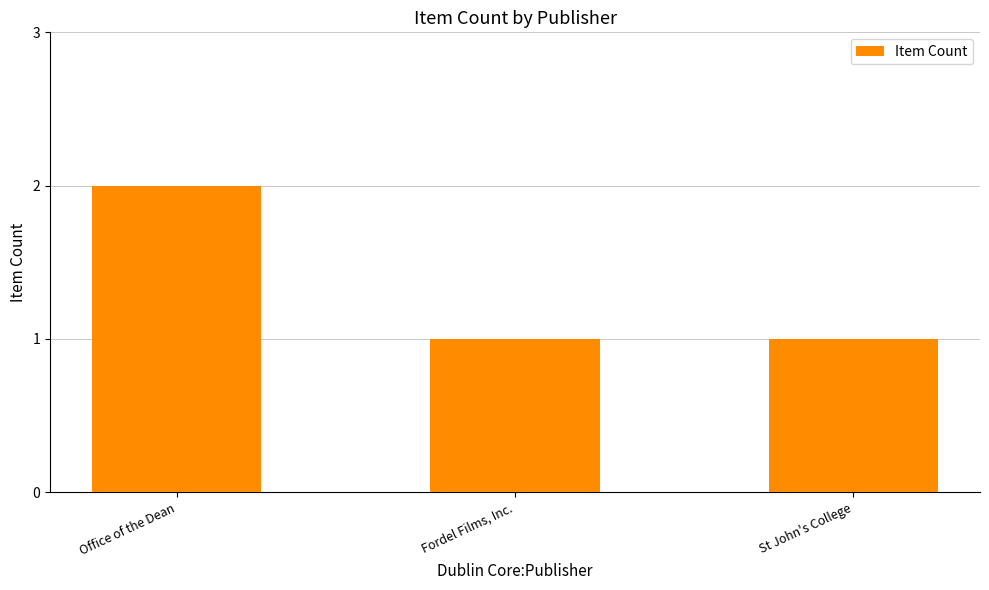

What is the sum of the values at Office of the Dean and St John's College?

3